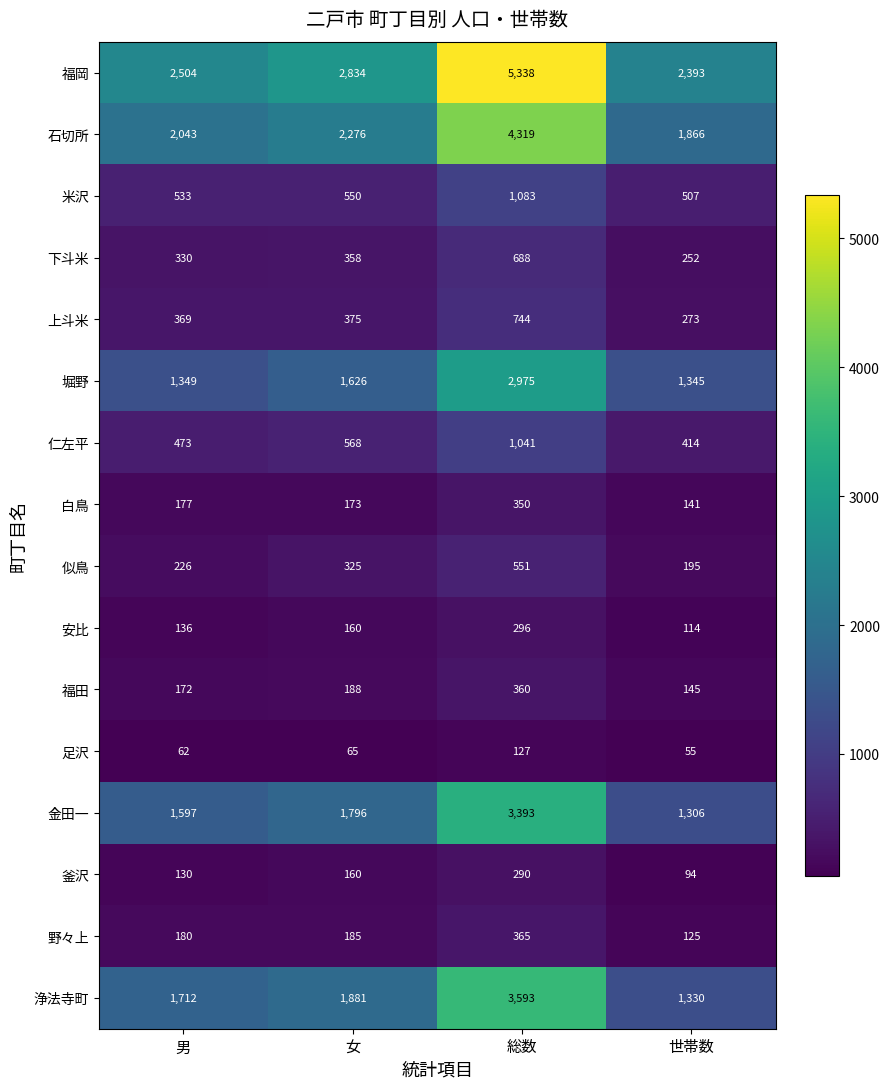

What is the spread (max minus min) of values at 女?

2769